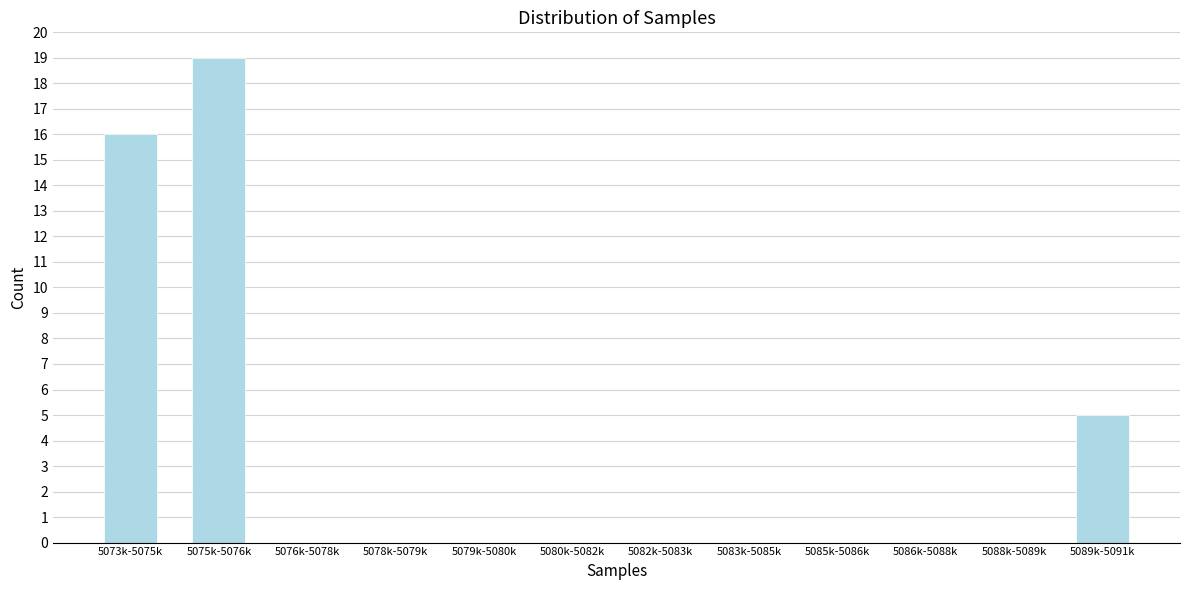

Reading right to left, extract all data points from this chart.

5089k-5091k=5	5088k-5089k=0	5086k-5088k=0	5085k-5086k=0	5083k-5085k=0	5082k-5083k=0	5080k-5082k=0	5079k-5080k=0	5078k-5079k=0	5076k-5078k=0	5075k-5076k=19	5073k-5075k=16